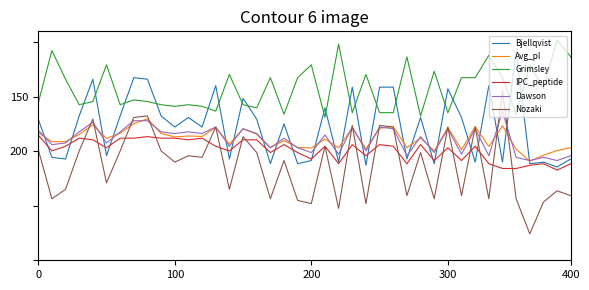

What are all the series names shown in the legend?

Bjellqvist, Avg_pI, Grimsley, IPC_peptide, Dawson, Nozaki